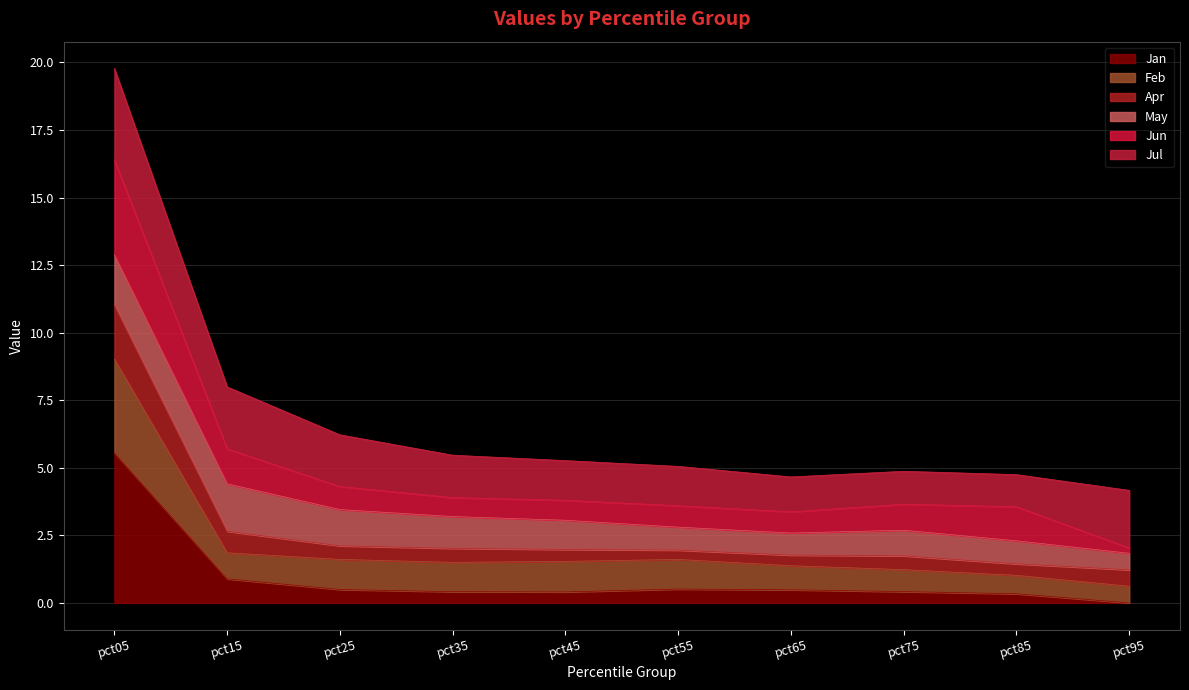

The Jan series shows 0.2 at pct65. True or false?

False